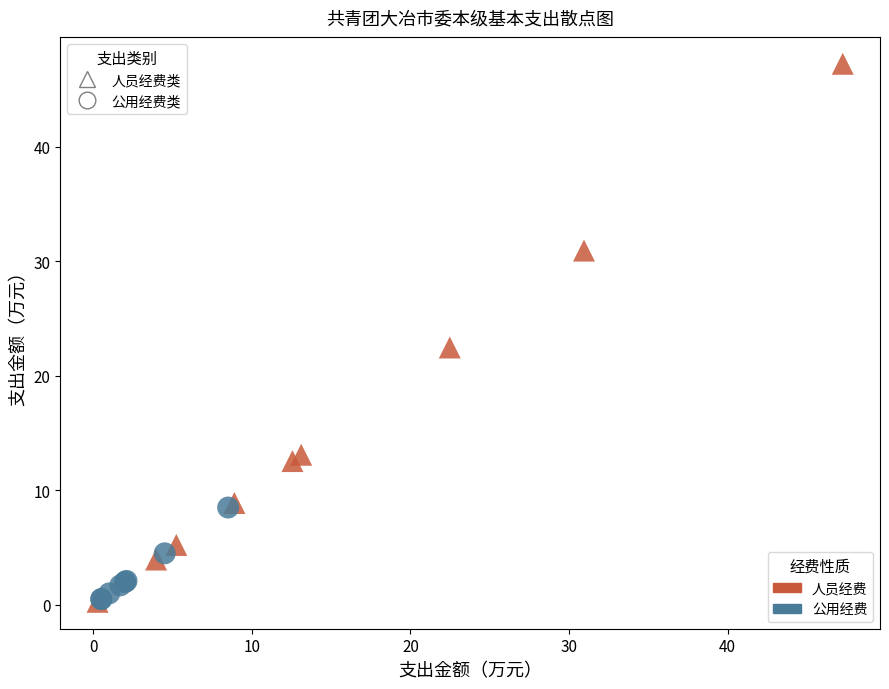

Which series has the largest Y range (max minus min)?

人员经费